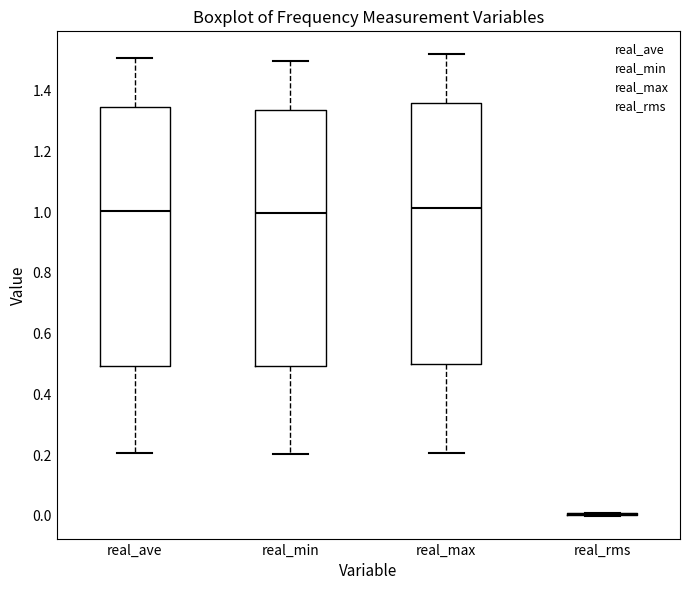

Where does the lower whisker of the box for real_ave end on the y-axis? The values are not printed on the chart, so give them approximately, as read against the axis.

0.20